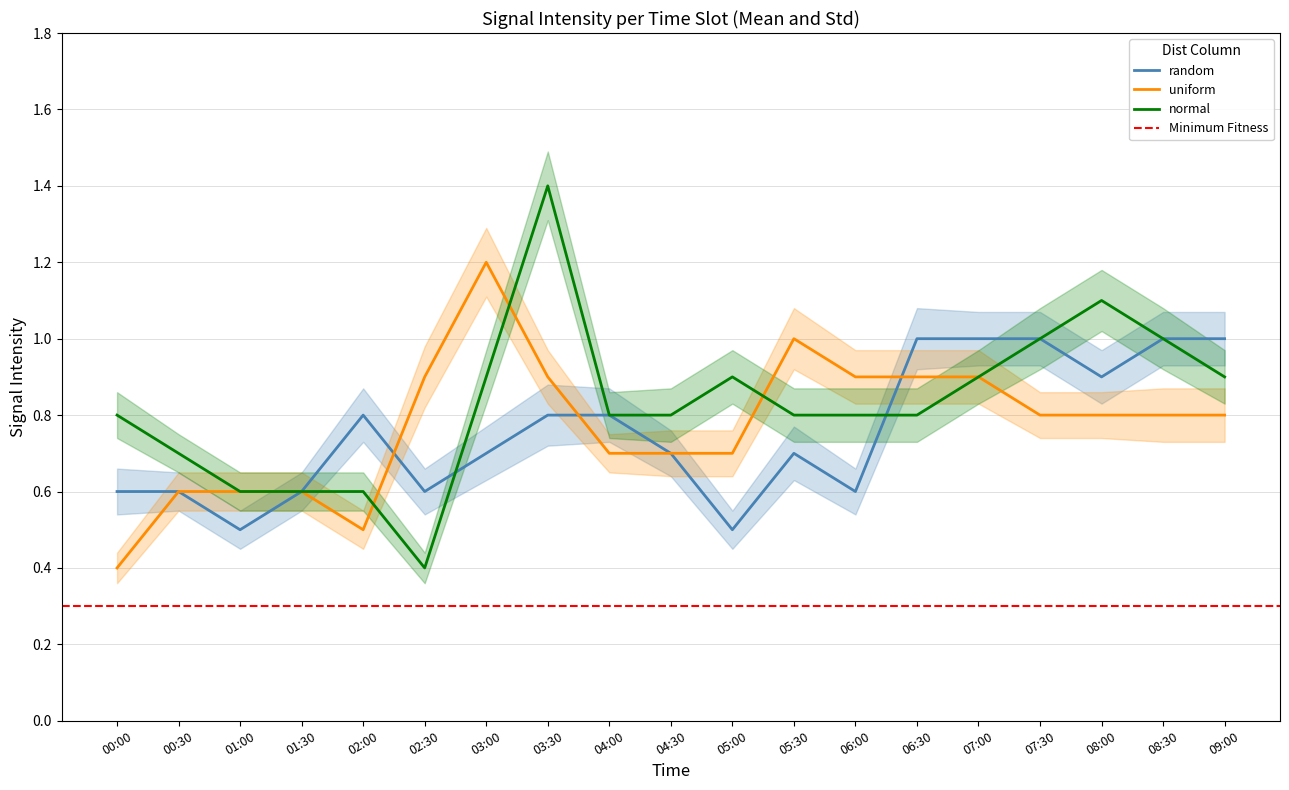

At which label does normal reach its peak?

03:30